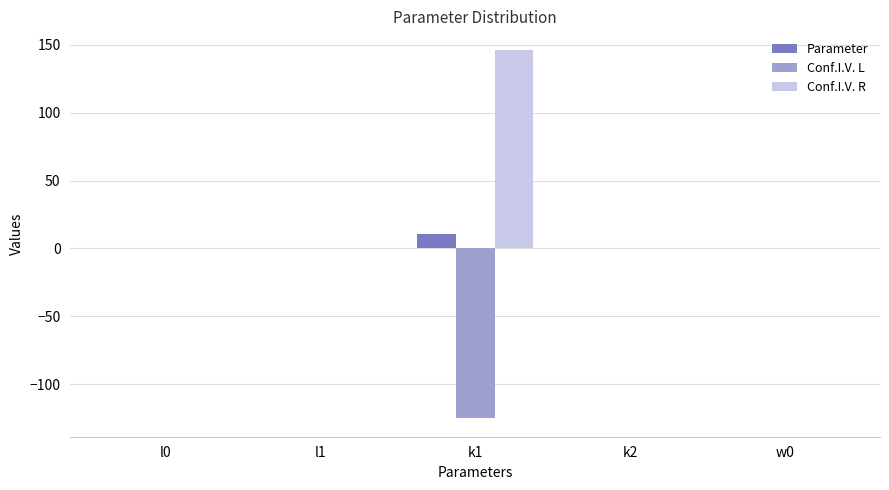

At which category does the chart reach its peak across all series?

k1